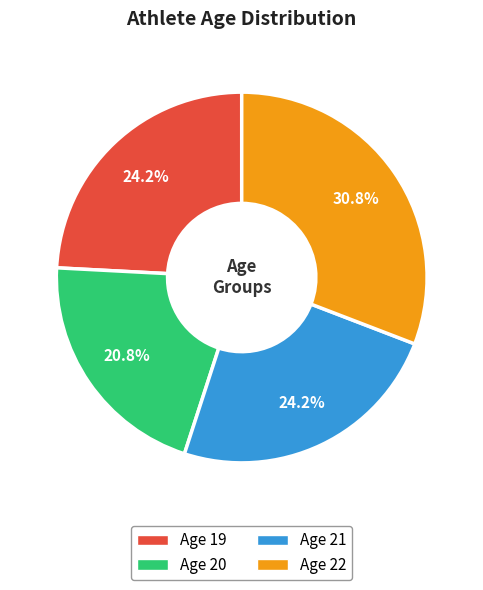

Is there any slice that represents more than half of the pie?

No